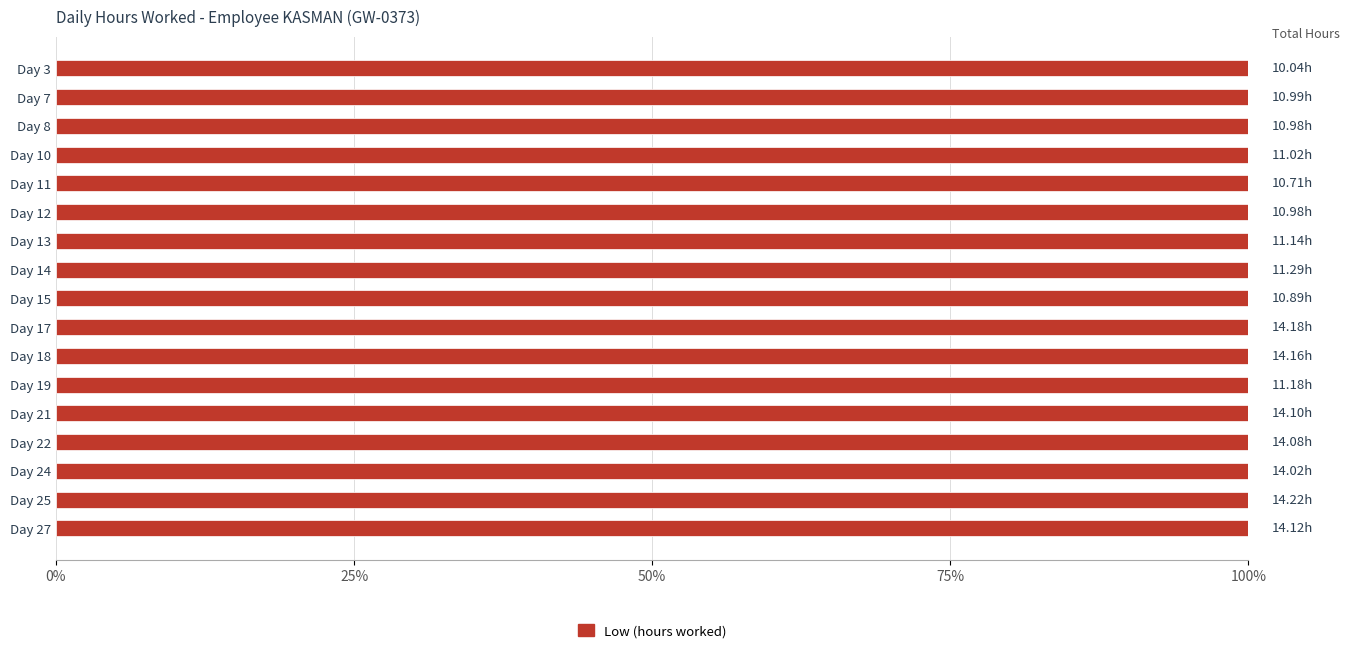

What is the value of the 14th bar from the left?

14.1